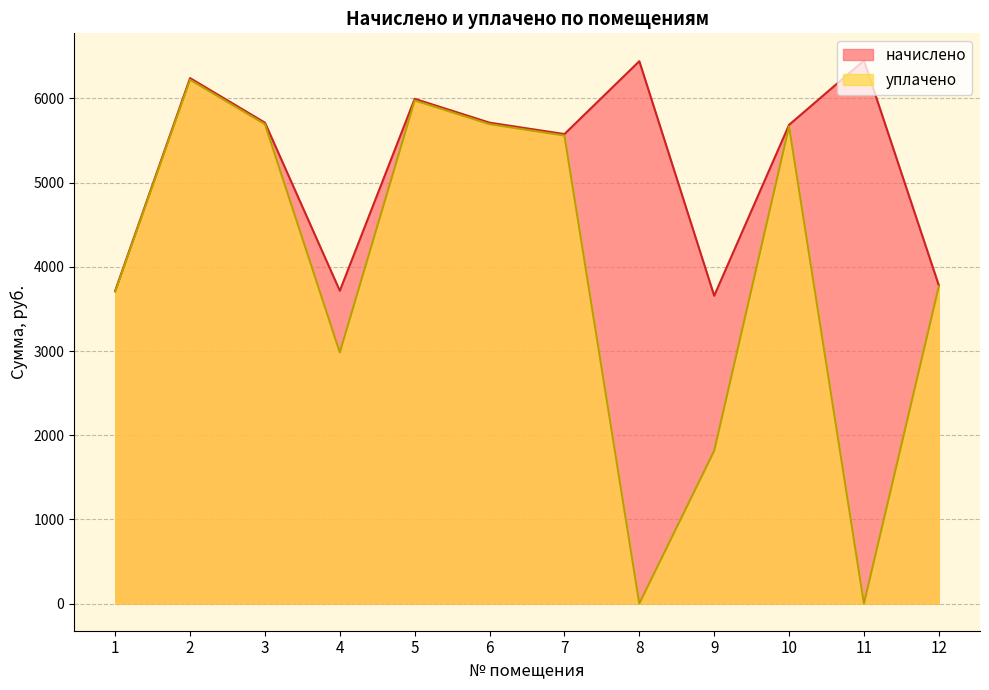

Rank the series at 1 from highest to lowest value.

начислено, уплачено